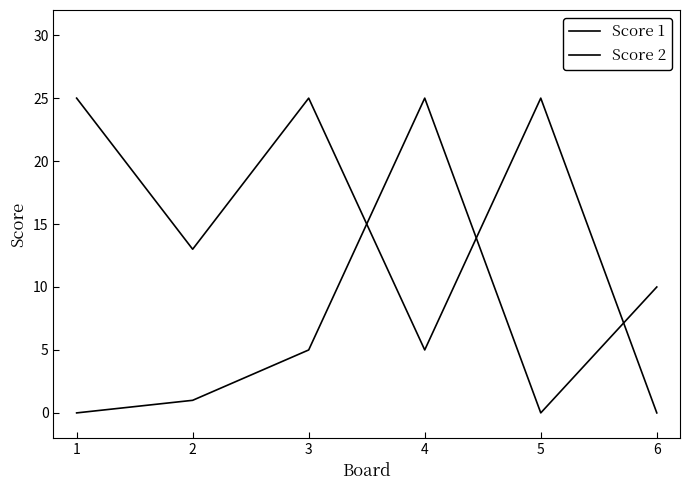

Does the chart display data point markers on the line(s)?

No